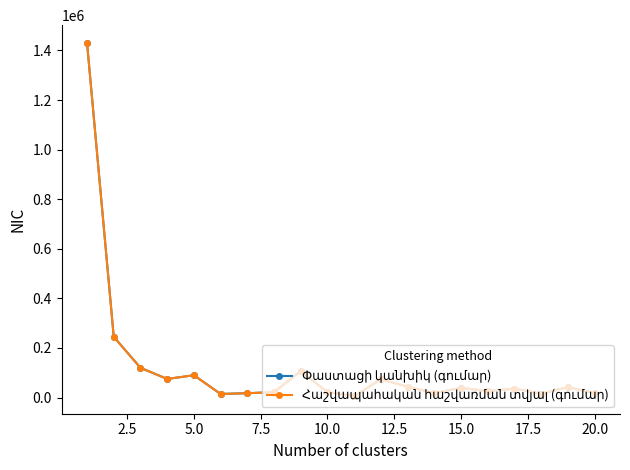

Does the chart display data point markers on the line(s)?

Yes